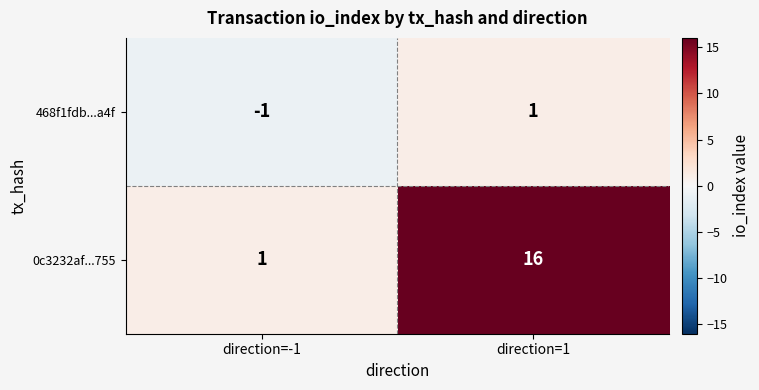

Reading right to left, extract all data points from this chart.

468f1fdb...a4f: 1	-1
0c3232af...755: 16	1